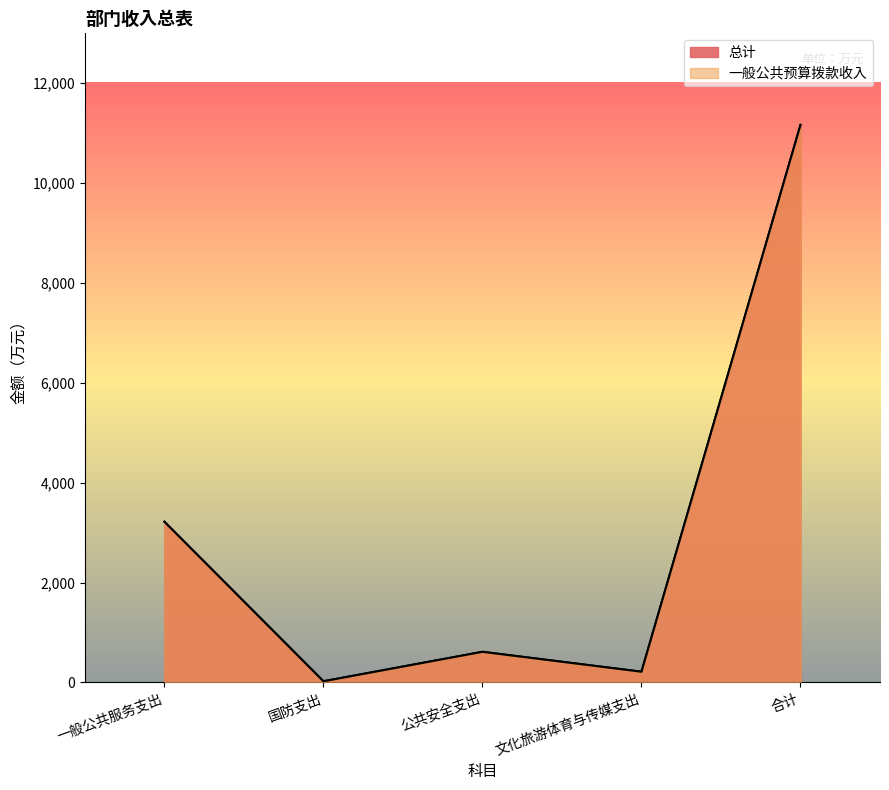

The value of 一般公共预算拨款收入 at 文化旅游体育与传媒支出 is 309.9. True or false?

False